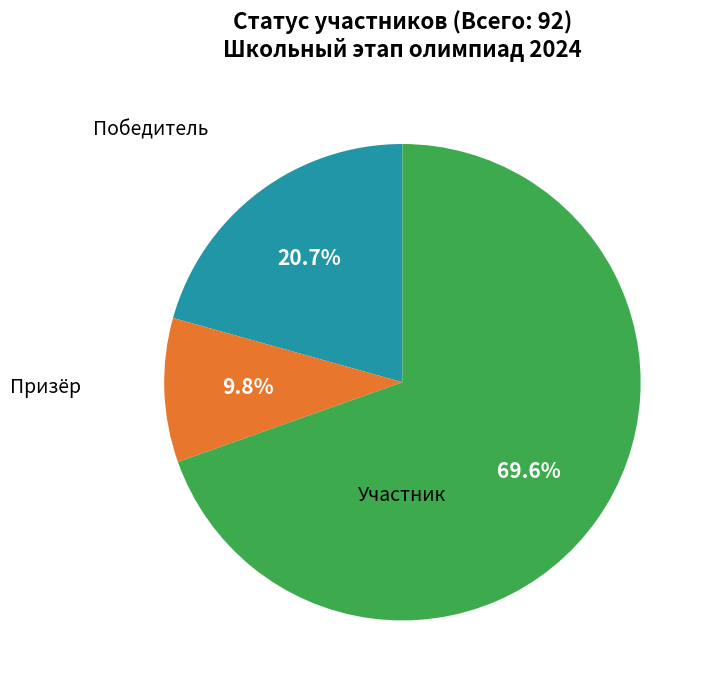

Does any single category account for the majority?

Yes